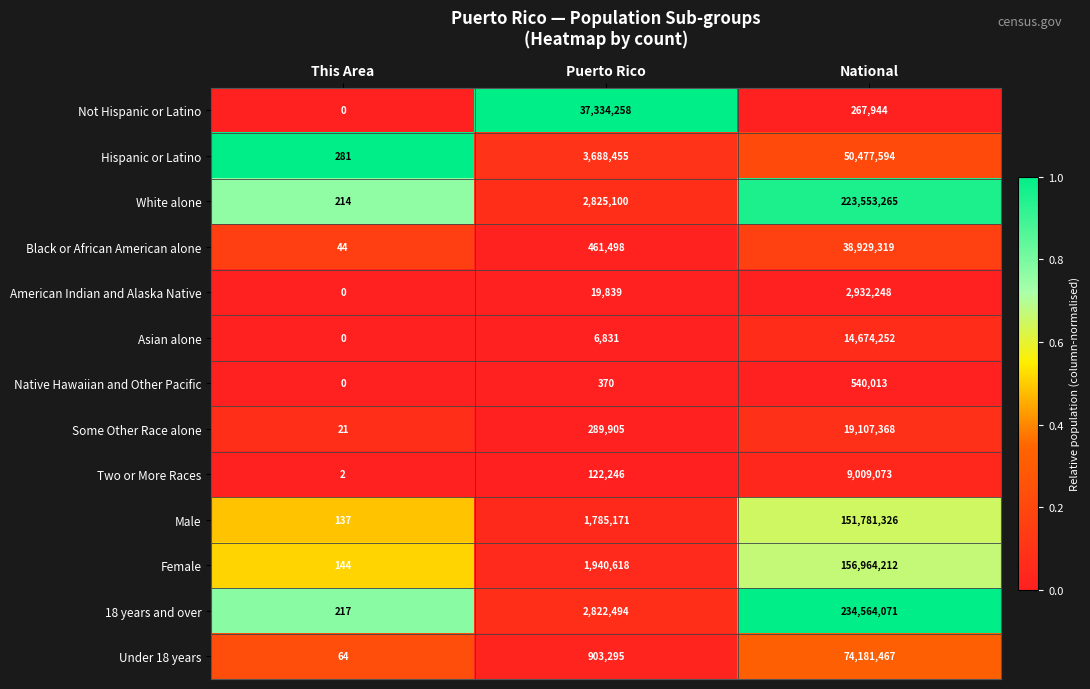

At which label does Two or More Races reach its peak?

National